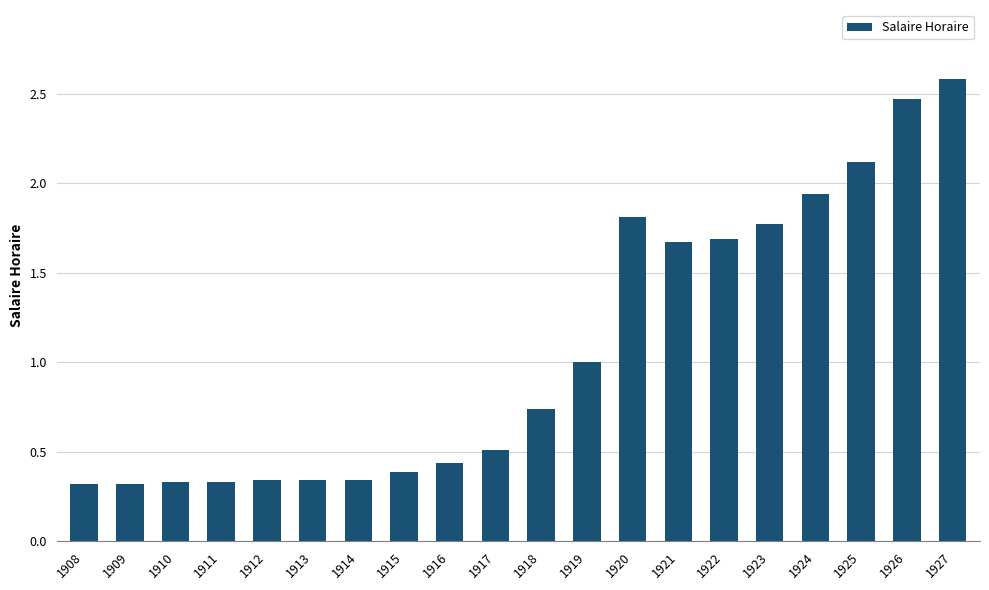

What is the change in value from 1917 to 1925?

+1.6